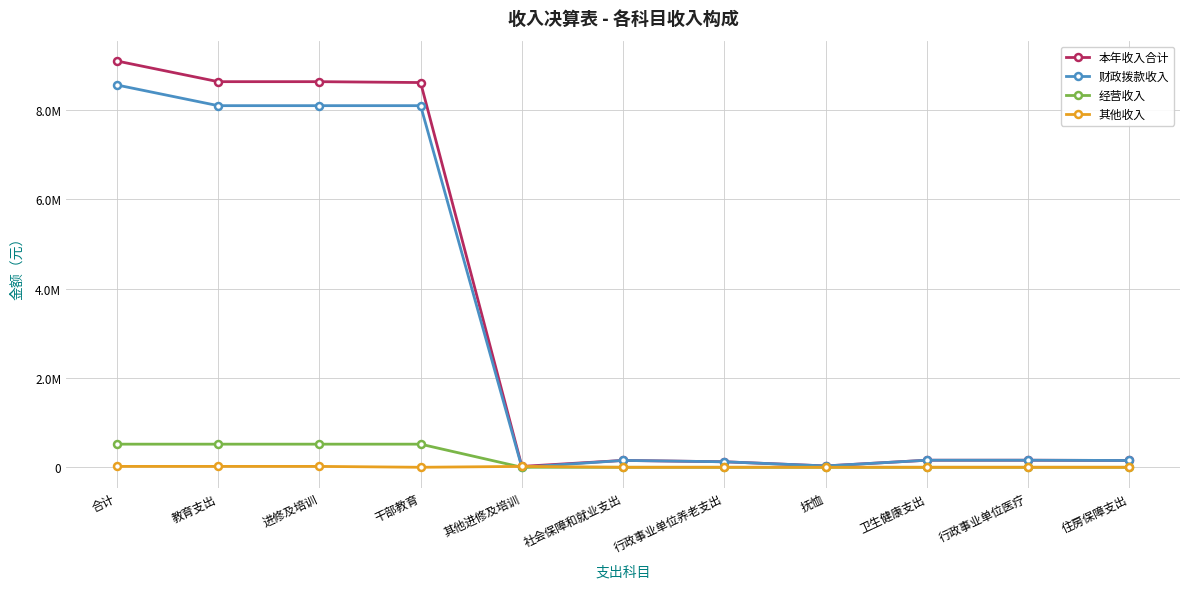

What are all the series names shown in the legend?

本年收入合计, 财政拨款收入, 经营收入, 其他收入